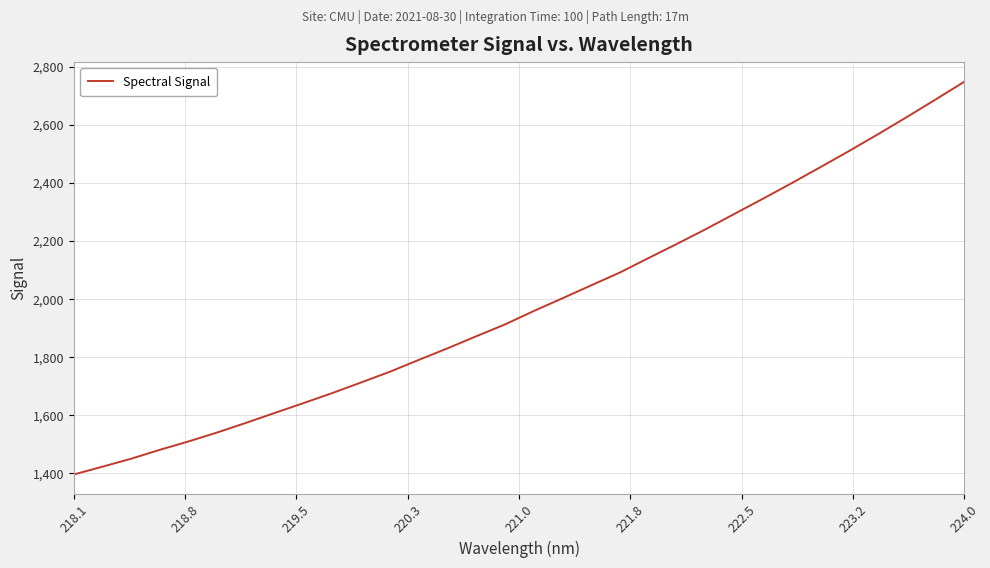

What is the average value?

1984.1